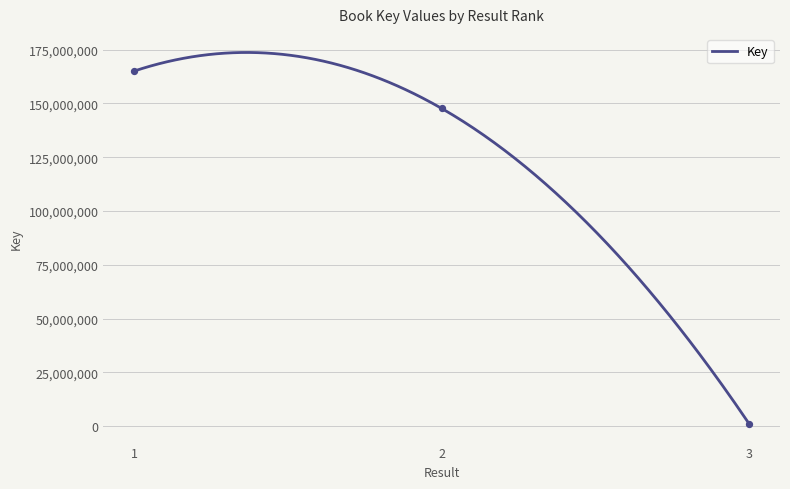

What is the change in value from 2 to 3?

-146568690